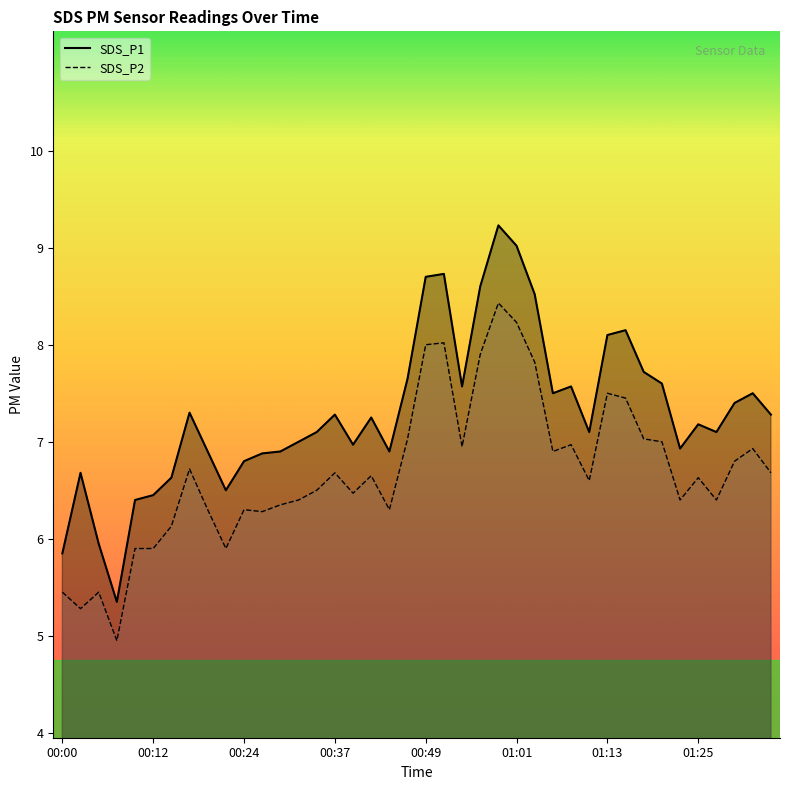

What position from the left is 00:51?

22